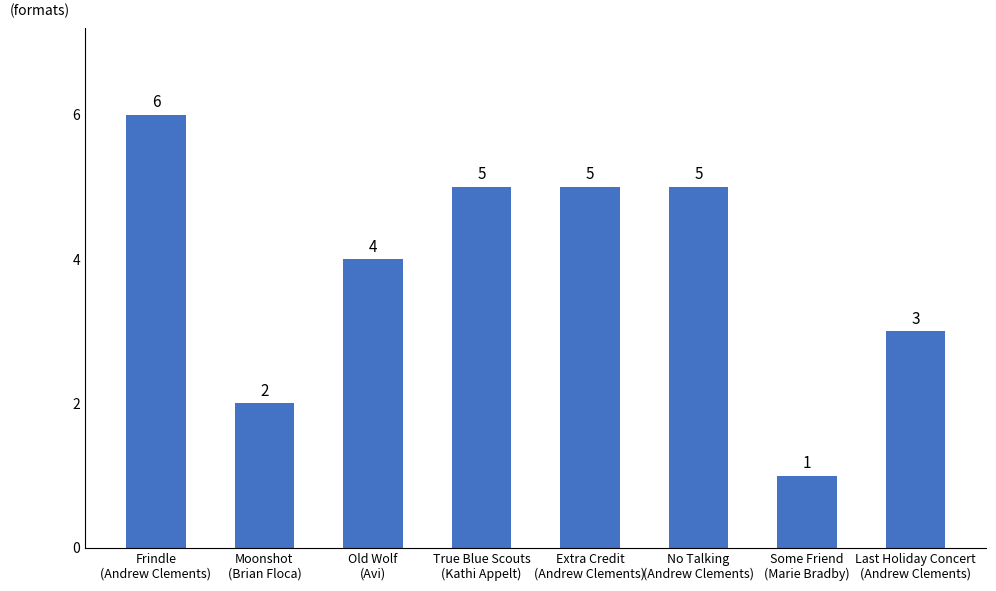

Does the chart contain stacked bars?

No